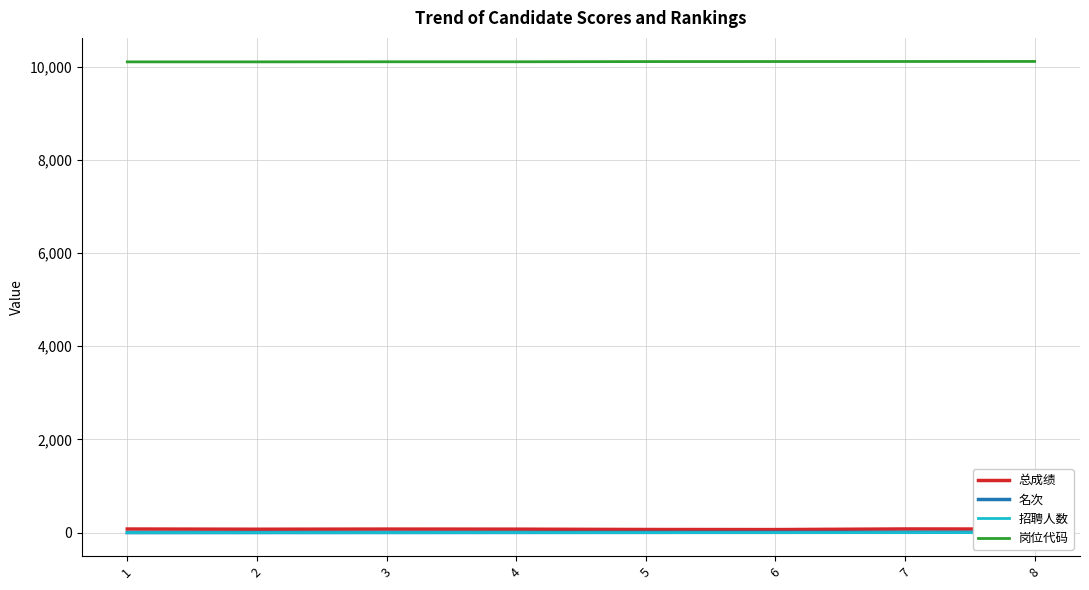

The value of 总成绩 at 4 is 103.6. True or false?

False